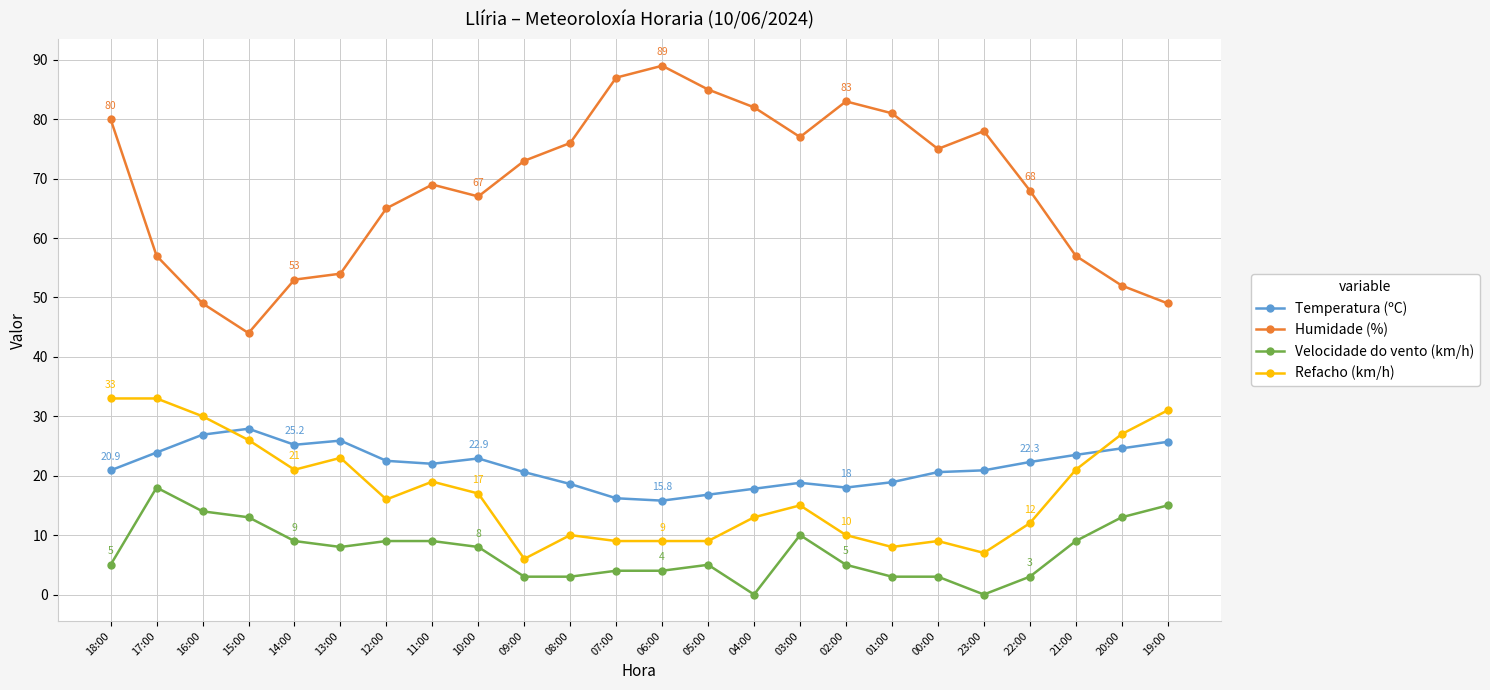

Is the value of Refacho (km/h) at 14:00 greater than the value of Humidade (%) at 14:00?

No